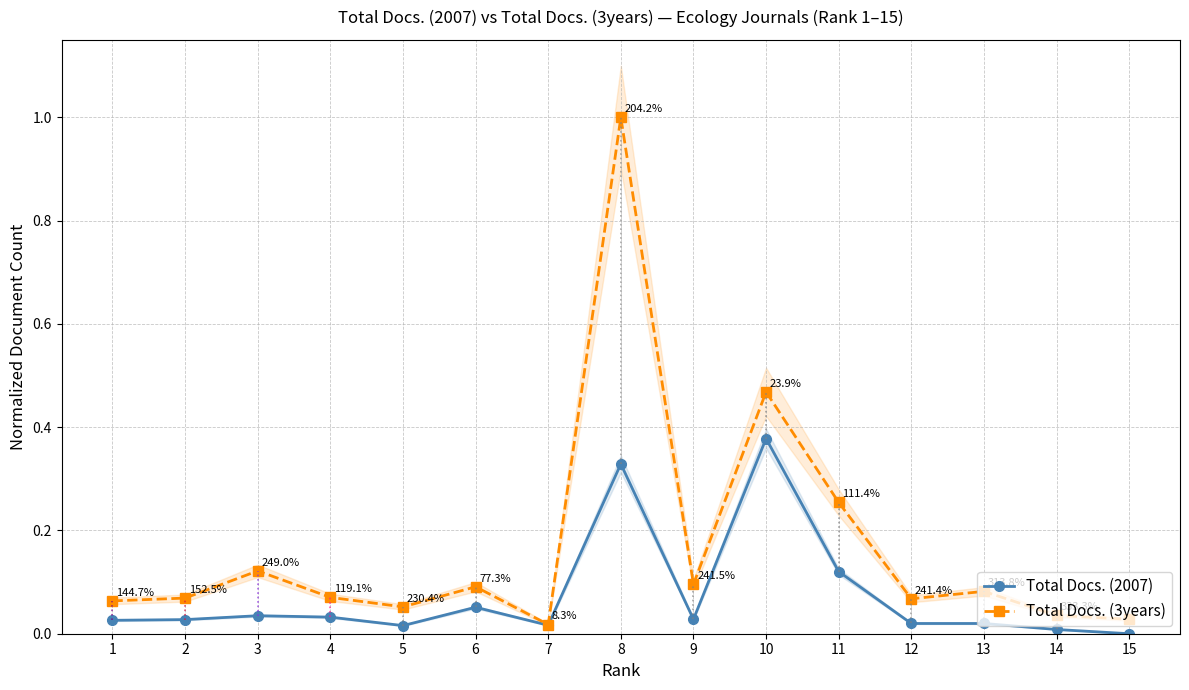

Which category has the lowest value in the Total Docs. (2007) series?

15